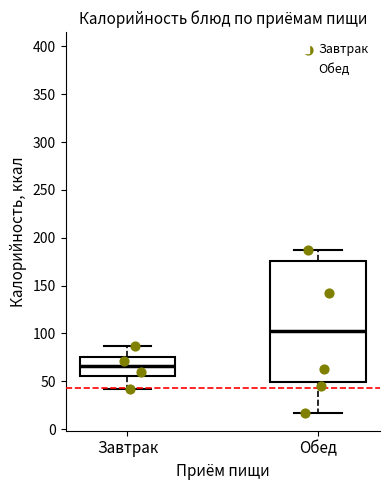

Reading left to right, transcribe this box plot: for each box, give where its median line is, the range the box spans, and where its two whiskers end, as read against the y-axis. The values are not printed on the chart, so give them approximately, as read against the axis.

Завтрак: median 65, box 55 to 75, whiskers 40 to 85
Обед: median 105, box 50 to 175, whiskers 15 to 185